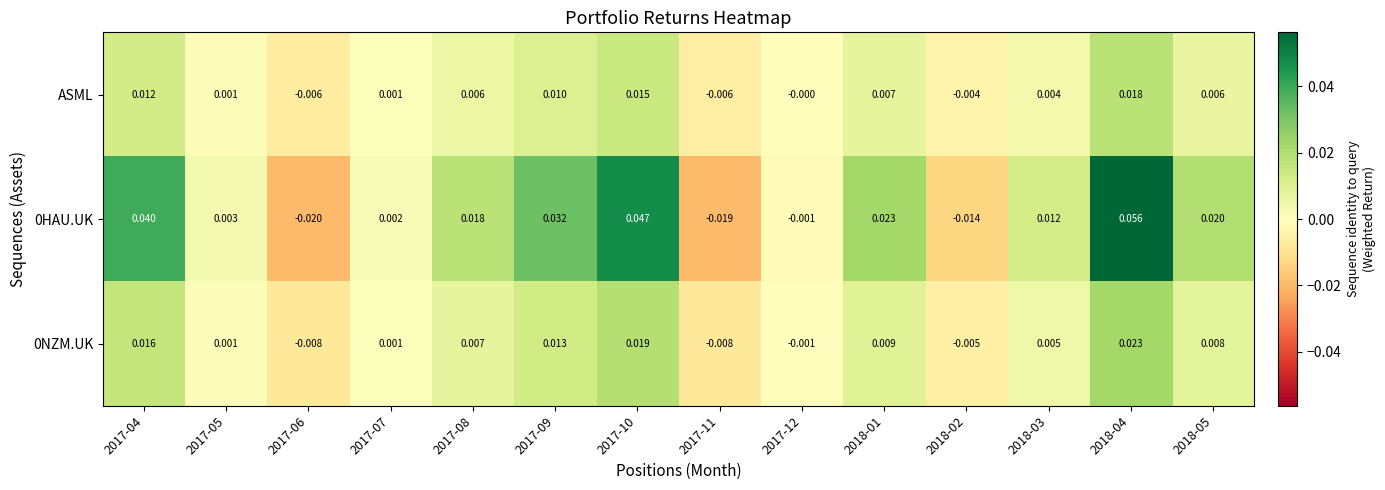

Is the value of 0HAU.UK at 2017-05 greater than the value of 0NZM.UK at 2018-04?

No